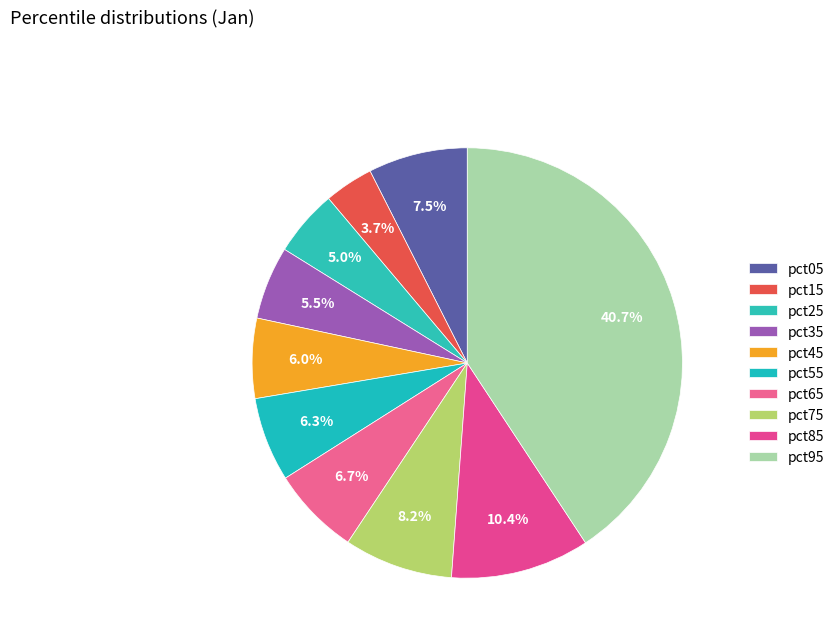

Is there any slice that represents more than half of the pie?

No